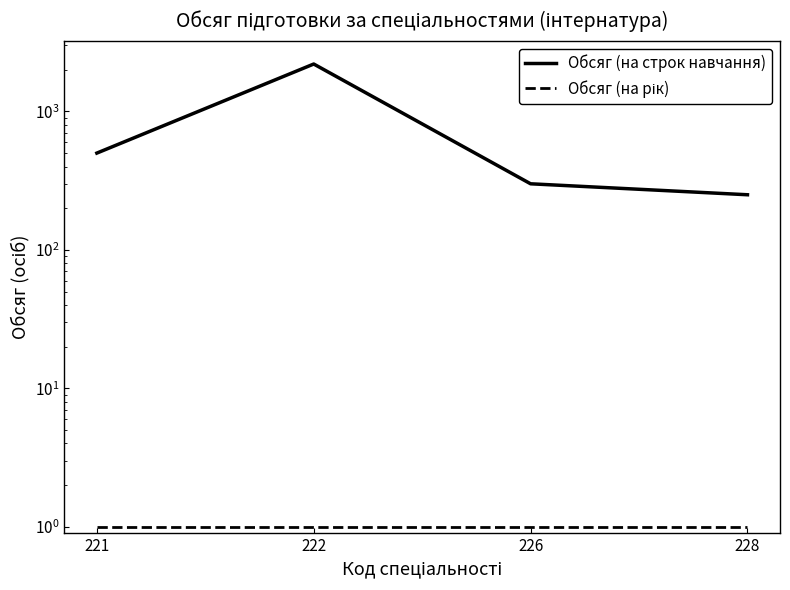

True or false: Обсяг (на рік) and Обсяг (на строк навчання) cross at least once.

False